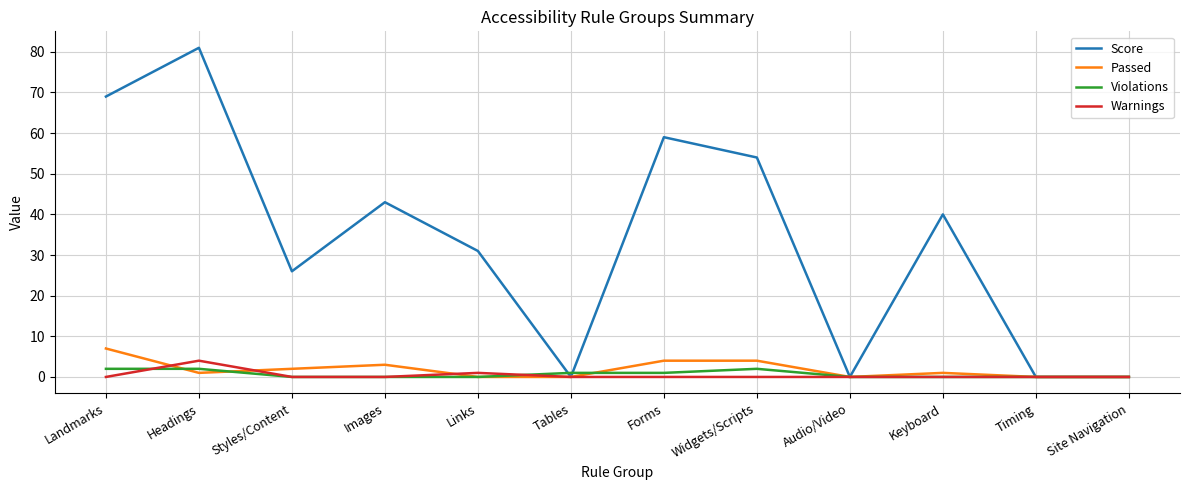

What is the difference between the highest and lowest values at Widgets/Scripts?

54